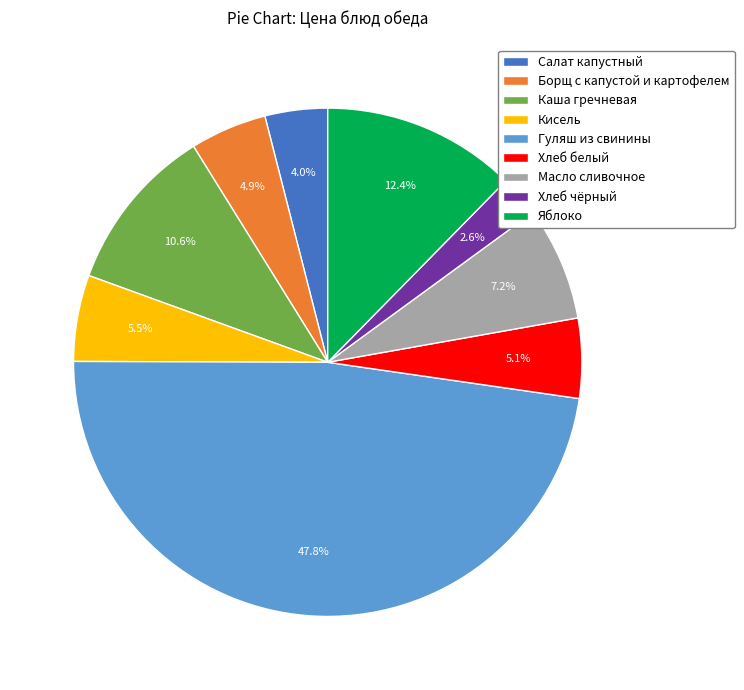

How many segments does this pie chart have?

9